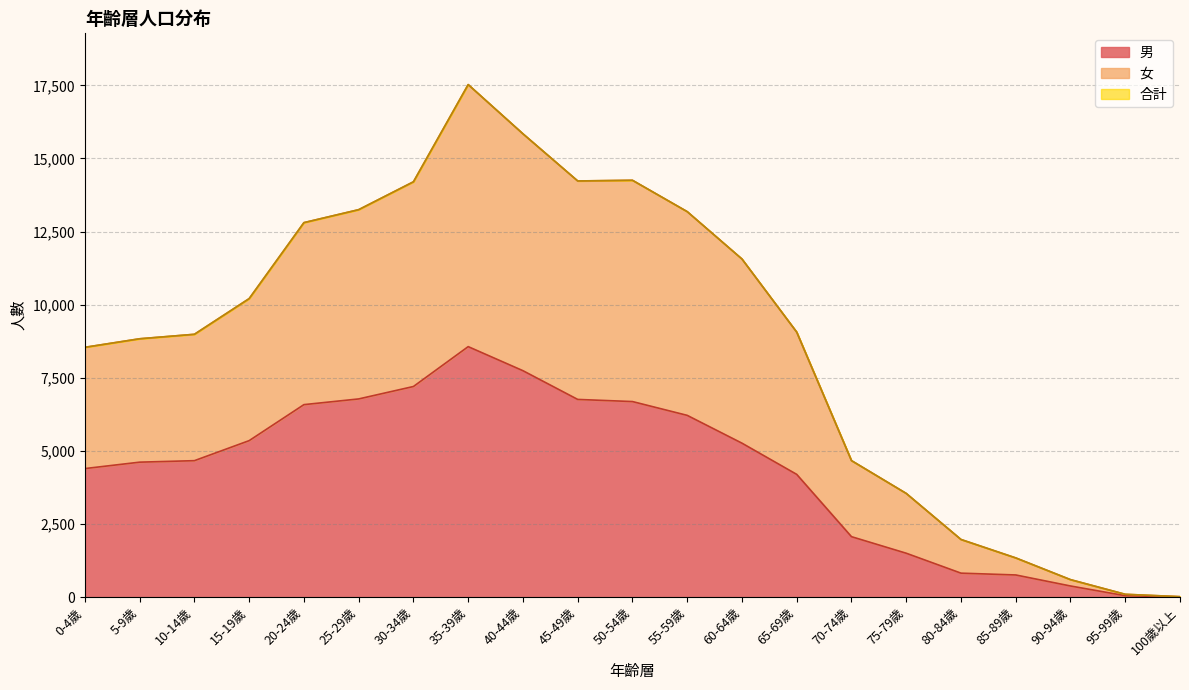

The 女 series shows 14231 at 45-49歲. True or false?

True